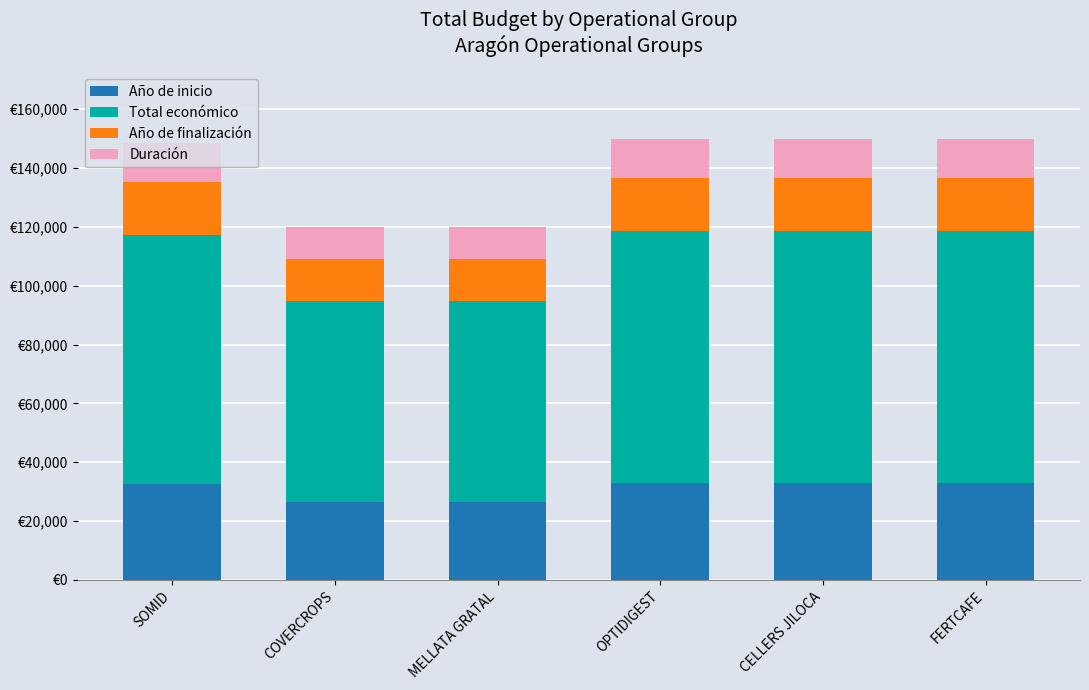

True or false: Año de finalización has a value of 18000 at FERTCAFE.

True